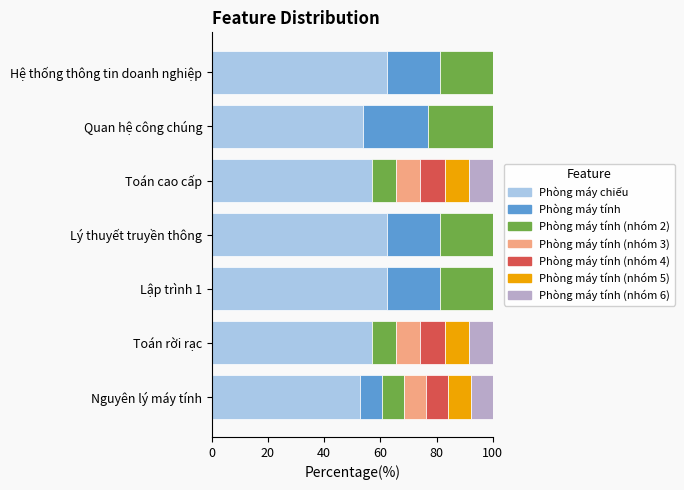

Count the number of data series in this chart.

7